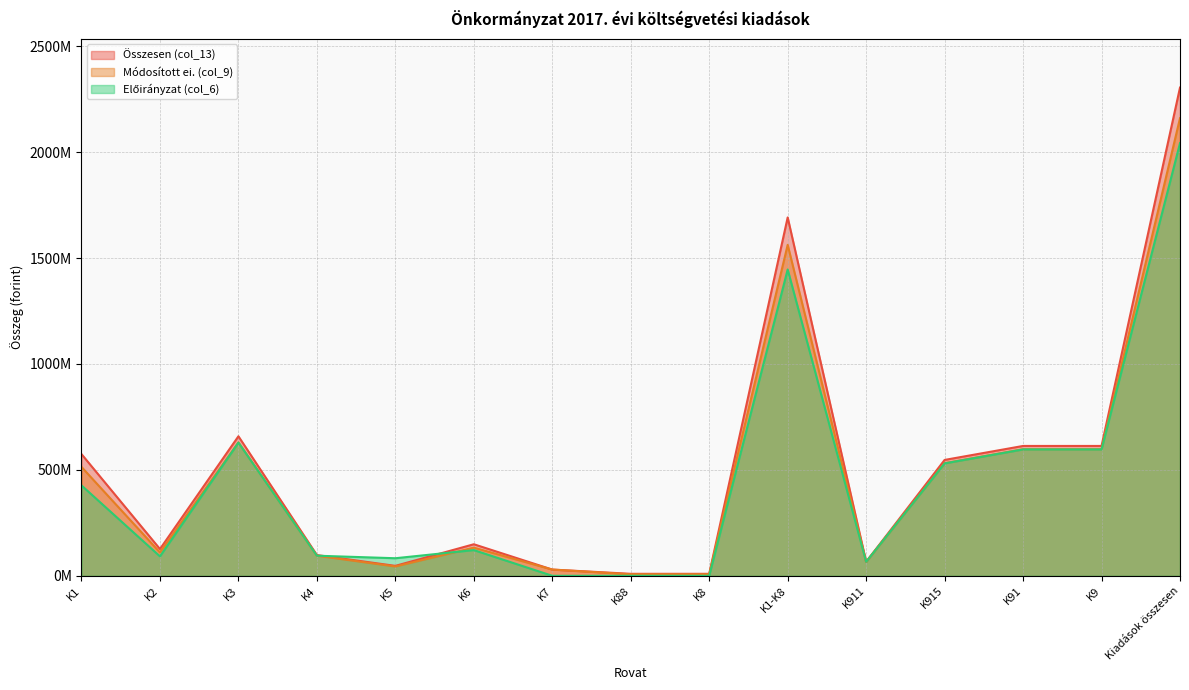

What is the label of the 5th point from the left?

K5